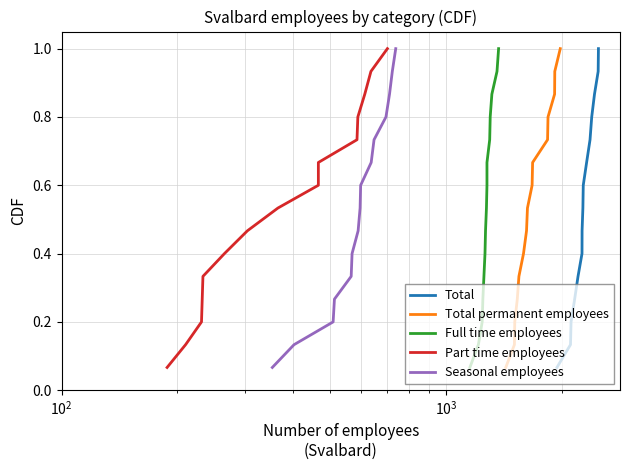

What is the maximum value for Total?

1.0